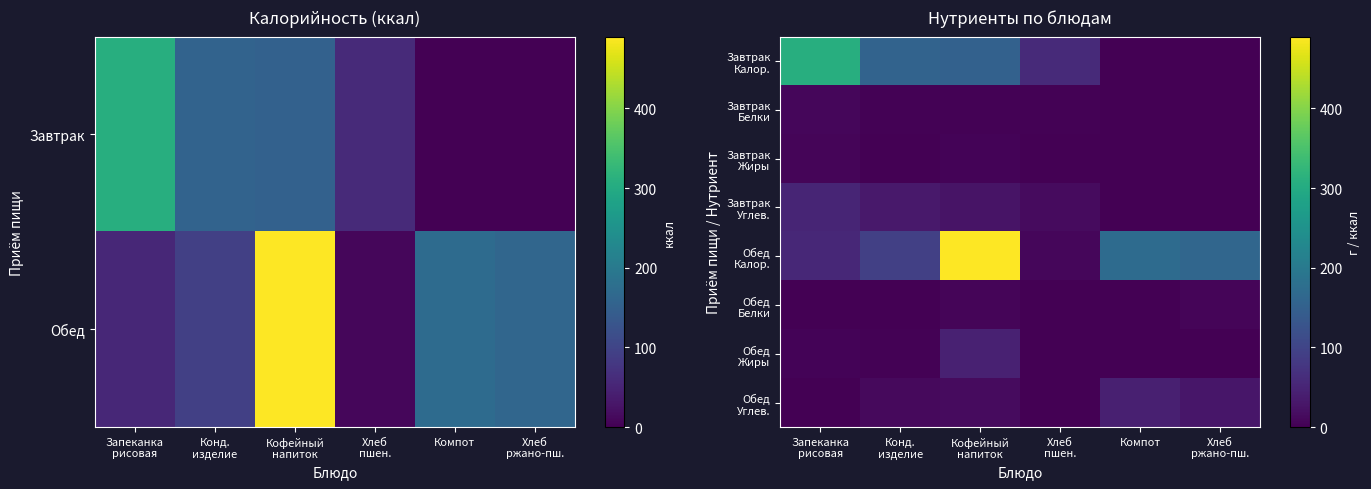

At which category is the sum across all series the highest?

Кофейный
напиток